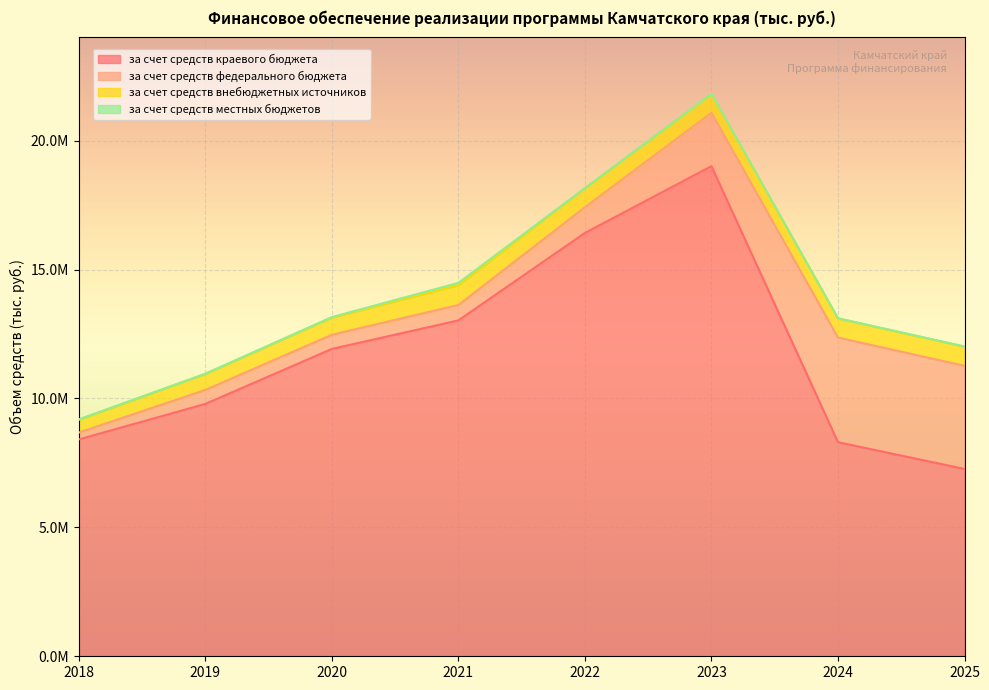

Rank the categories by за счет средств краевого бюджета value from highest to lowest.

2023, 2022, 2021, 2020, 2019, 2018, 2024, 2025